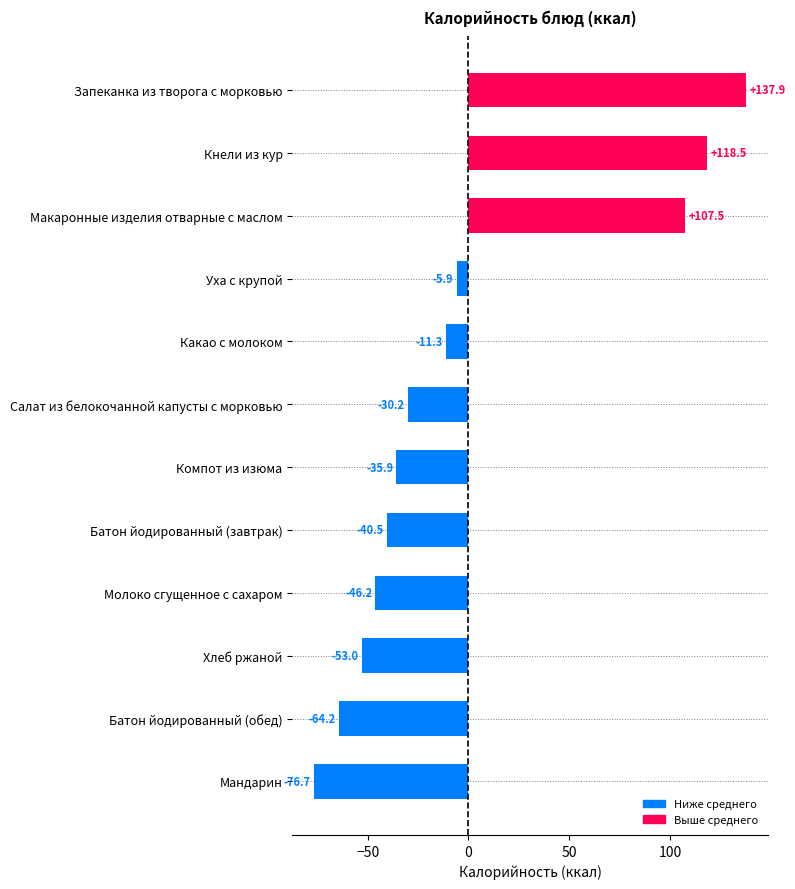

Rank the categories by value from highest to lowest.

Запеканка из творога с морковью, Кнели из кур, Макаронные изделия отварные с маслом, Уха с крупой, Какао с молоком, Салат из белокочанной капусты с морковью, Компот из изюма, Батон йодированный (завтрак), Молоко сгущенное с сахаром, Хлеб ржаной, Батон йодированный (обед), Мандарин